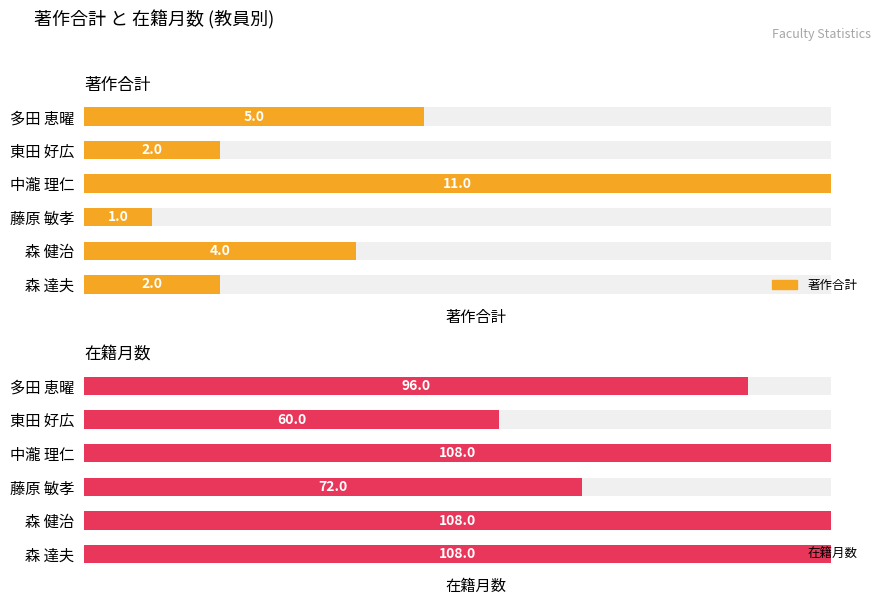

At 0, list the series in order from largest to smallest.

在籍月数, 著作合計